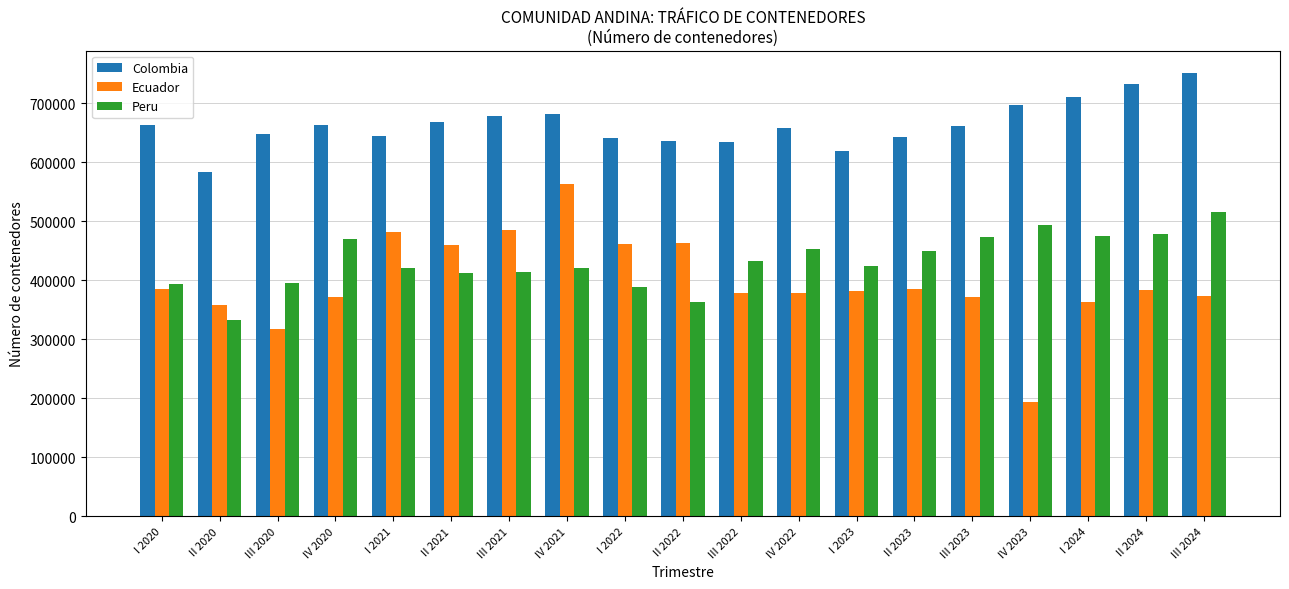

Which series has the largest total across all categories?

Colombia